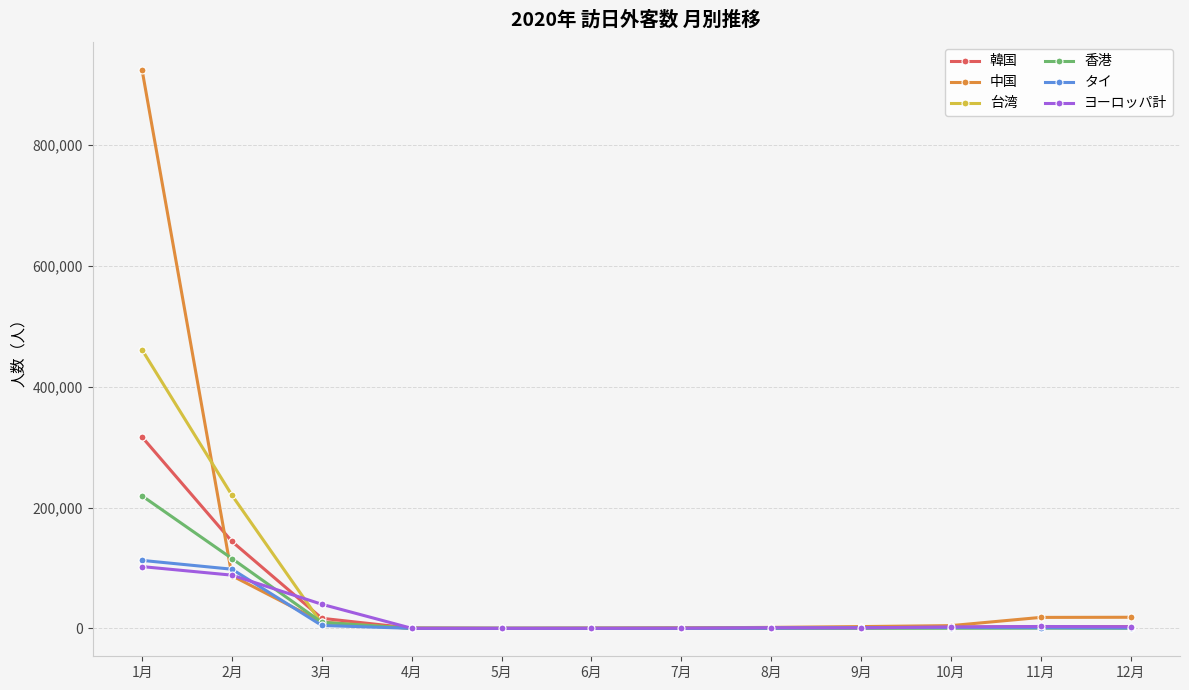

Which series has the largest range (max minus min)?

中国